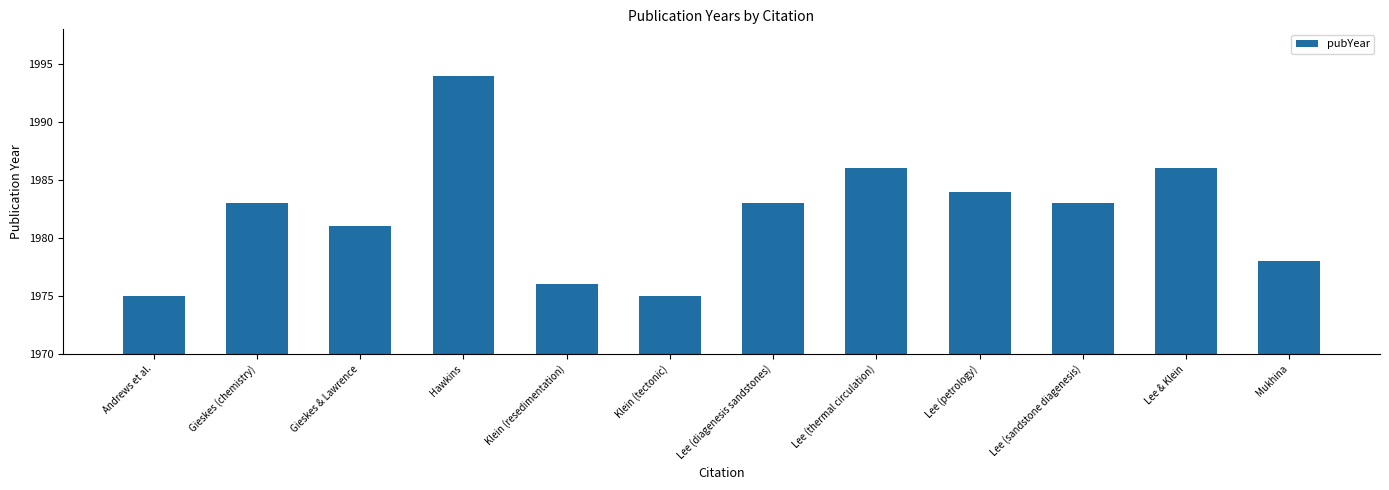

What is the label of the 3rd bar from the left?

Gieskes & Lawrence